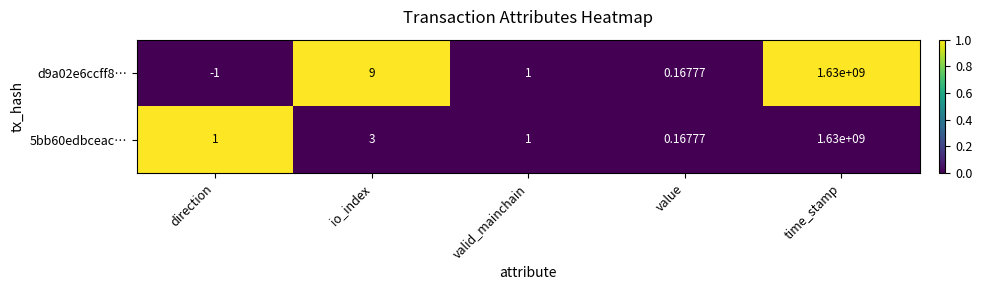

List the labels in order of d9a02e6ccff8… value, smallest first.

direction, value, valid_mainchain, io_index, time_stamp